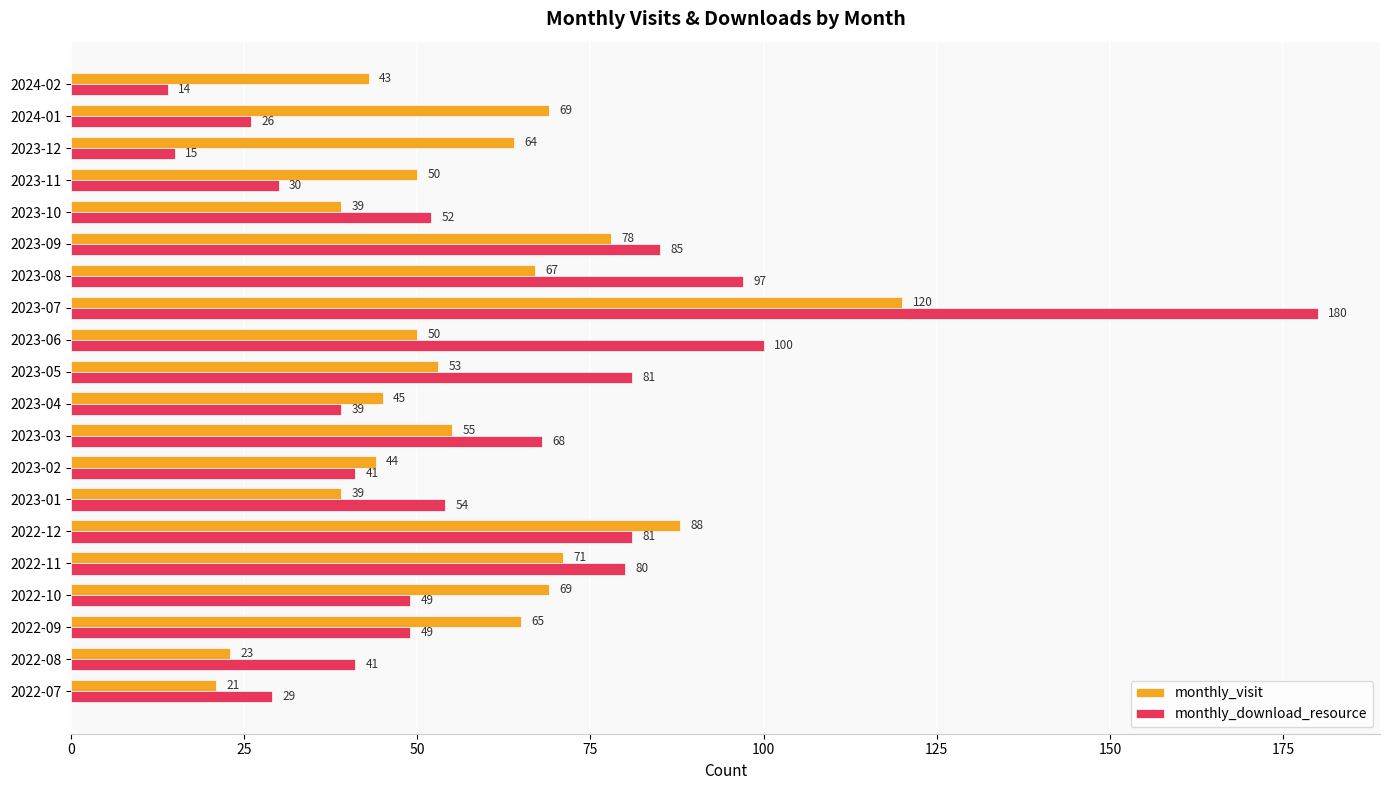

How many values in the monthly_visit series are below 55?

10